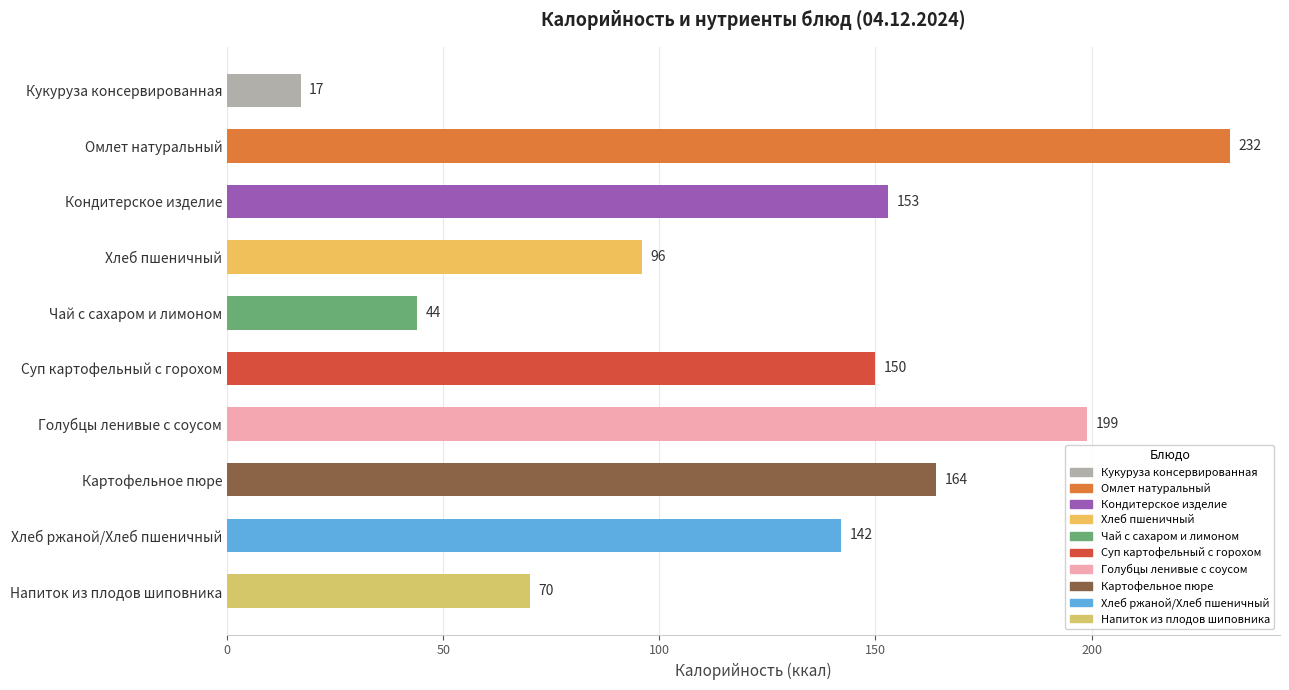

Count the number of data series in this chart.

1